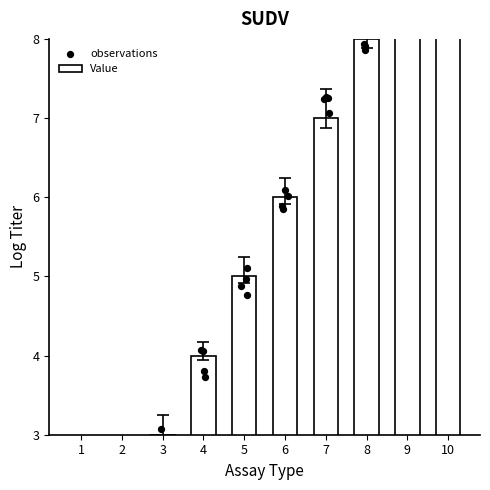

Between 6 and 4, which is larger?

6